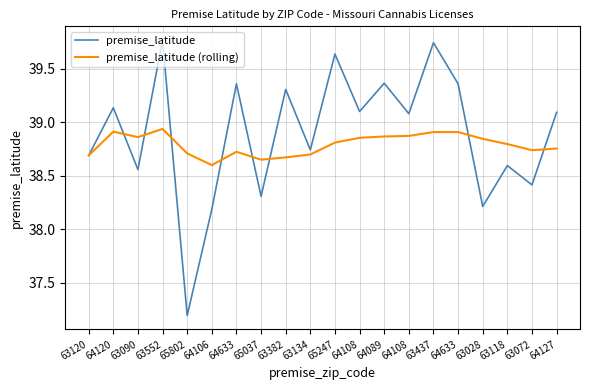

What are all the series names shown in the legend?

premise_latitude, premise_latitude (rolling)